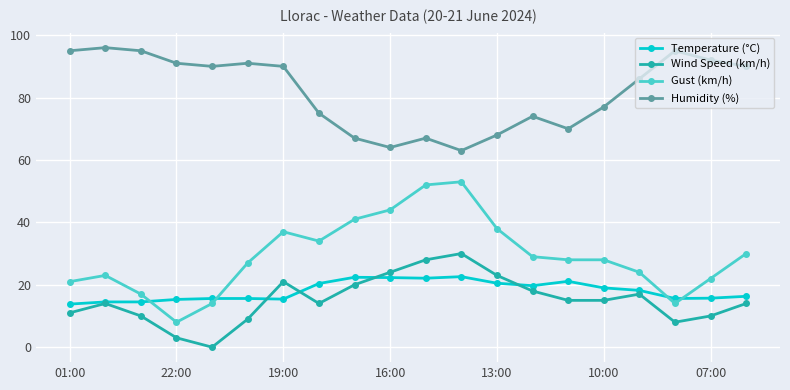

True or false: Gust (km/h) has more than 0 points higher than both neighbors.

True